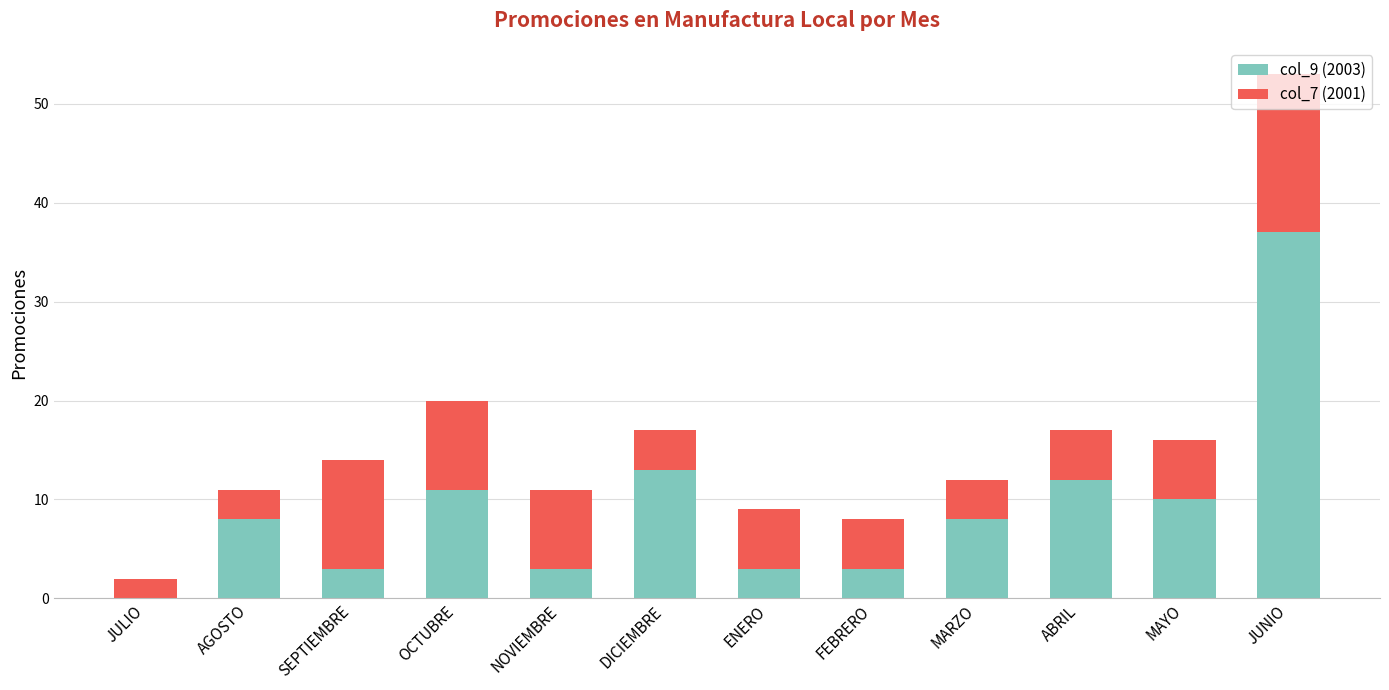

What is the total value across all series at MAYO?

16